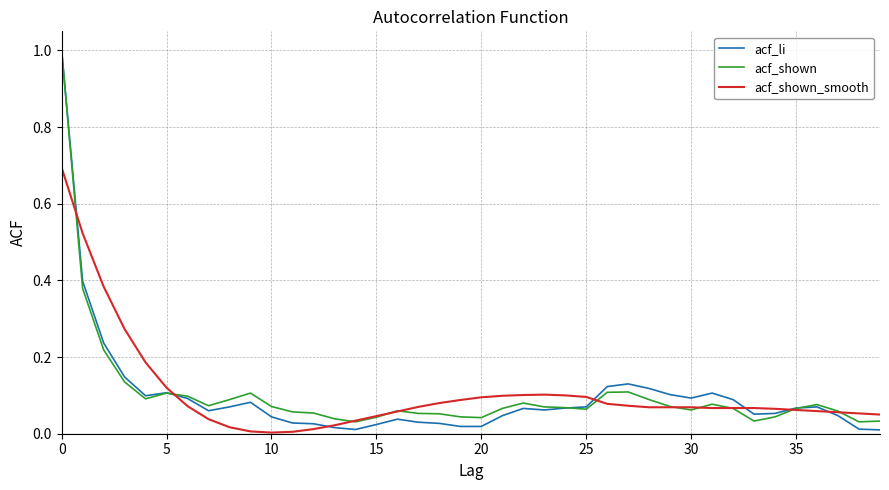

What is the maximum value for acf_shown_smooth?

0.7